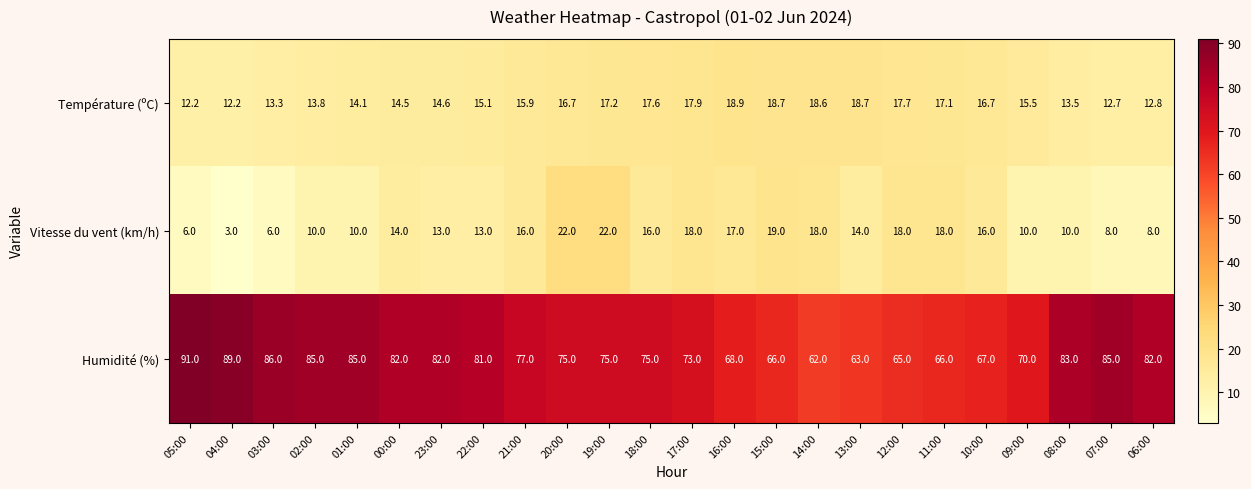

Where does the Humidité (%) series first go above 77?

05:00